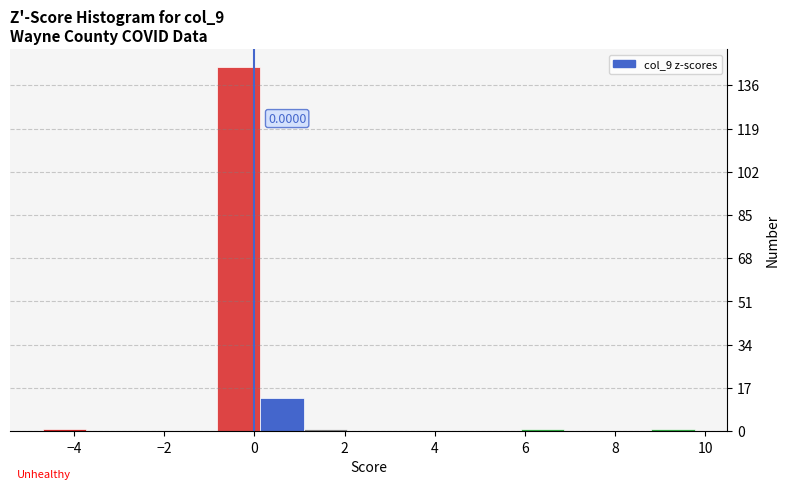

Which range on the x-axis has the tallest bar?

-0.8 to 0.2